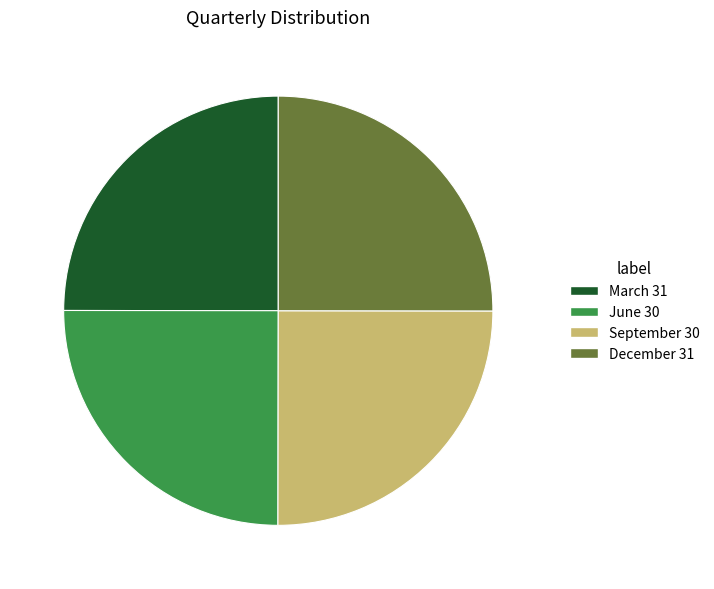

What is the ratio of the value at June 30 to the value at December 31?

1.0